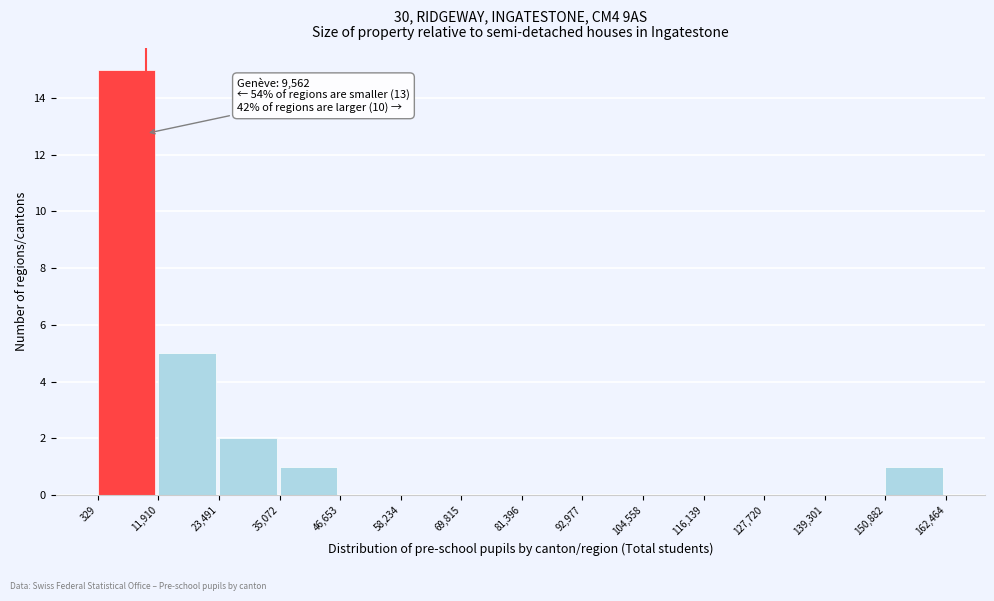

Which range on the x-axis has the tallest bar?

329 to 11,910